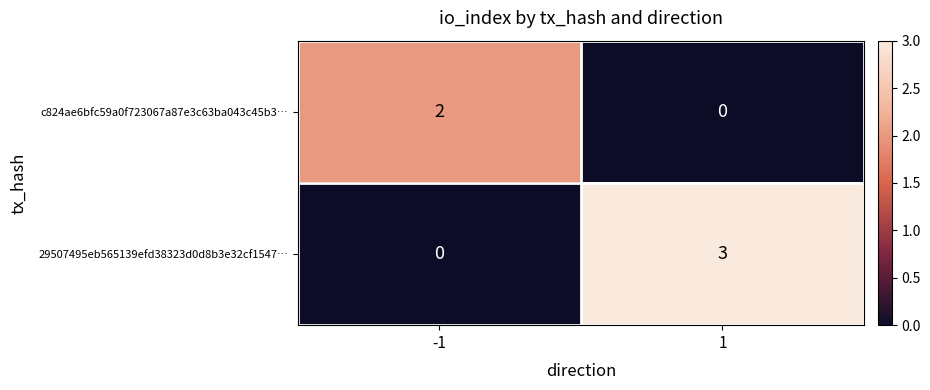

Reading left to right, transcribe all the data shown in this chart.

c824ae6bfc59a0f723067a87e3c63ba043c45b3…: -1=2	1=0
29507495eb565139efd38323d0d8b3e32cf1547…: -1=0	1=3